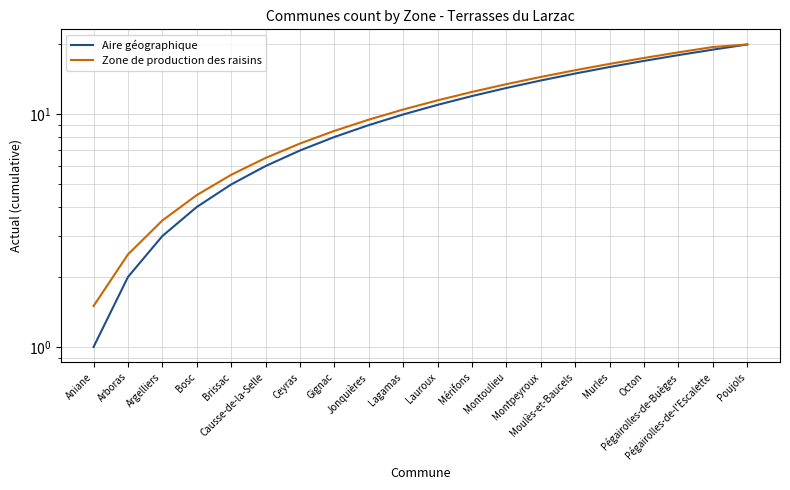

Which series has the largest total across all categories?

Zone de production des raisins